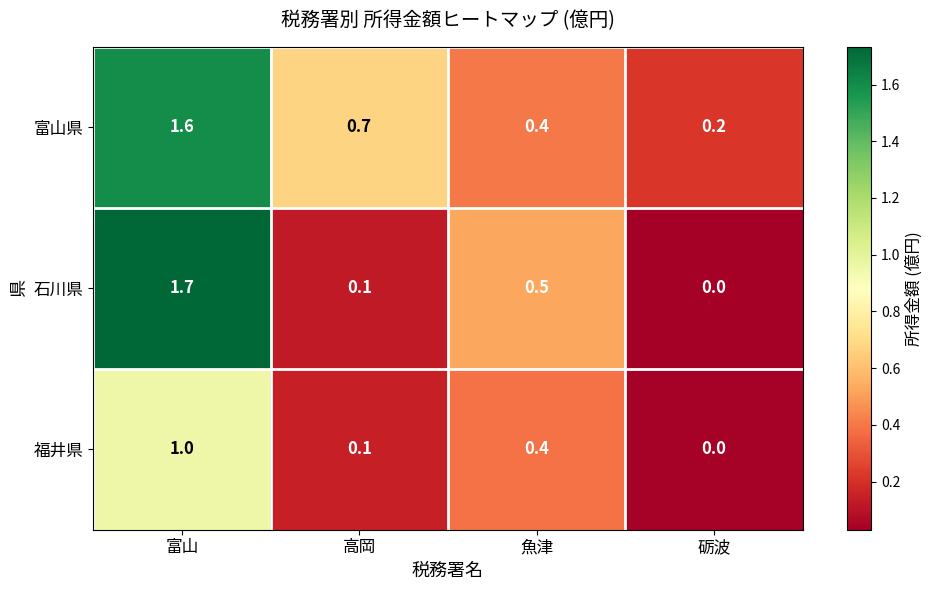

At which category is the sum across all series the highest?

富山